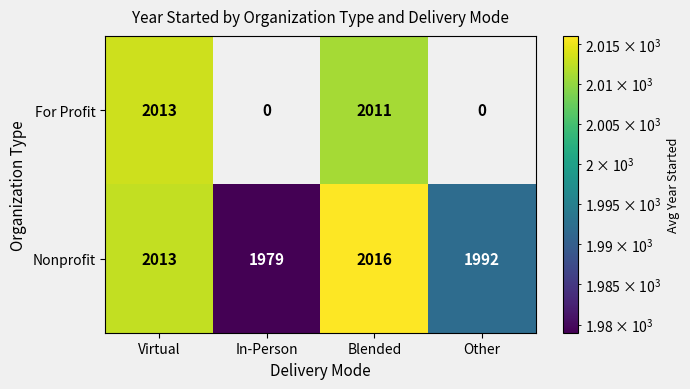

Reading right to left, transcribe all the data shown in this chart.

For Profit: Other=0	Blended=2011	In-Person=0	Virtual=2013
Nonprofit: Other=1992	Blended=2016	In-Person=1979	Virtual=2013